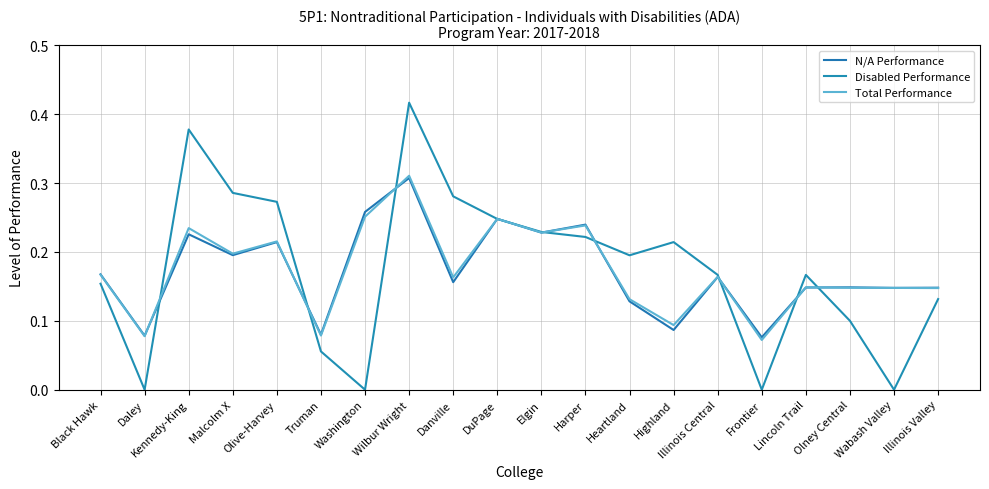

List the series in order of their overall mean, highest first.

Disabled Performance, Total Performance, N/A Performance